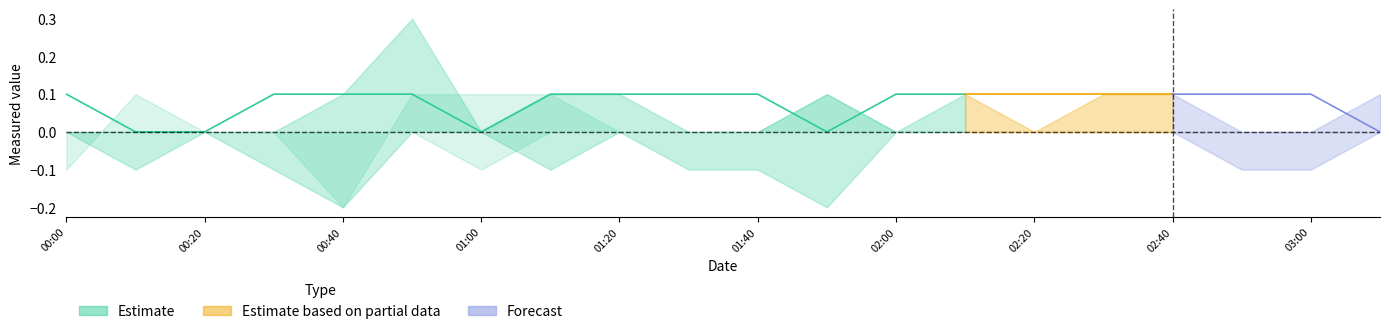

What is the approximate value of 0.250 at 2012/05/31 00:00?

-0.1